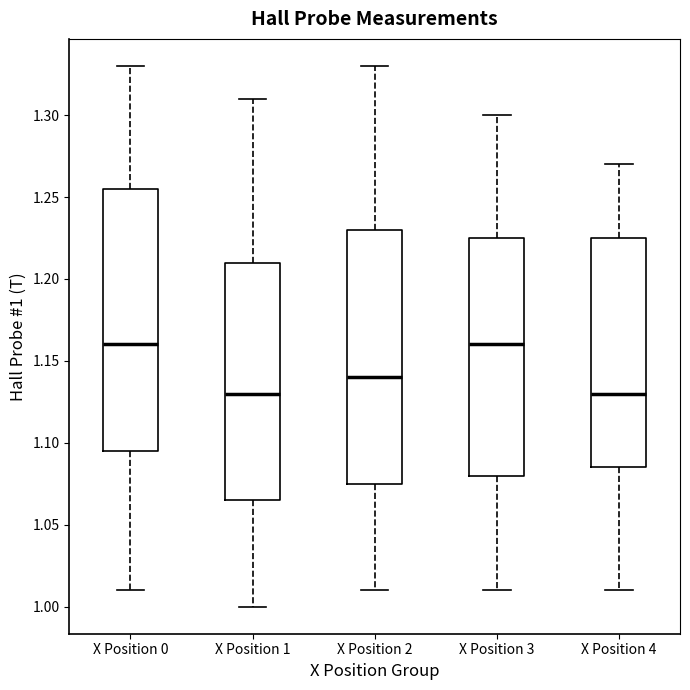

Reading left to right, read every box against the y-axis: the position of its median line, the range the box covers, and the ends of its whiskers. The values are not printed on the chart, so give them approximately, as read against the axis.

X Position 0: median 1.160, box 1.095 to 1.255, whiskers 1.010 to 1.330
X Position 1: median 1.130, box 1.065 to 1.210, whiskers 1.000 to 1.310
X Position 2: median 1.140, box 1.075 to 1.230, whiskers 1.010 to 1.330
X Position 3: median 1.160, box 1.080 to 1.225, whiskers 1.010 to 1.300
X Position 4: median 1.130, box 1.085 to 1.225, whiskers 1.010 to 1.270